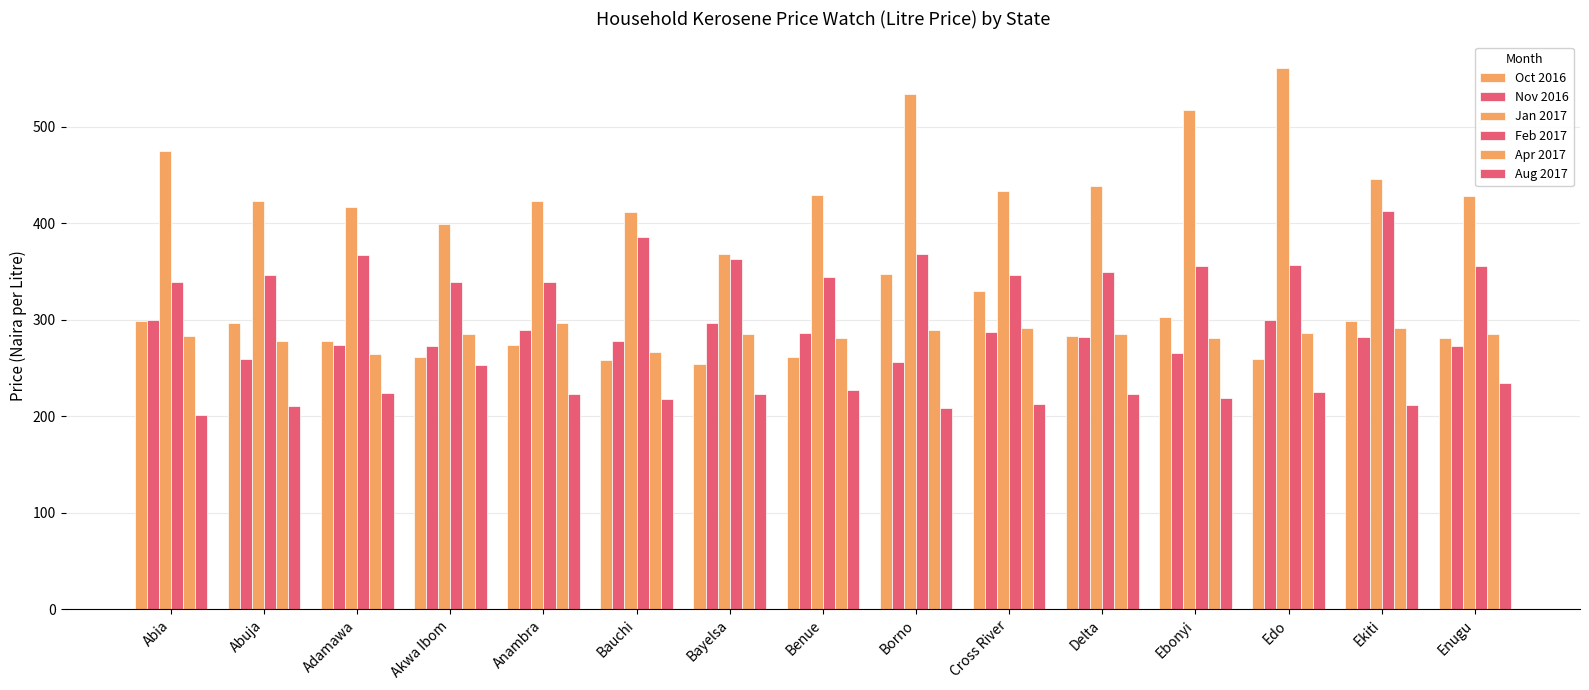

How many data points in Oct 2016 are less than 280?

7